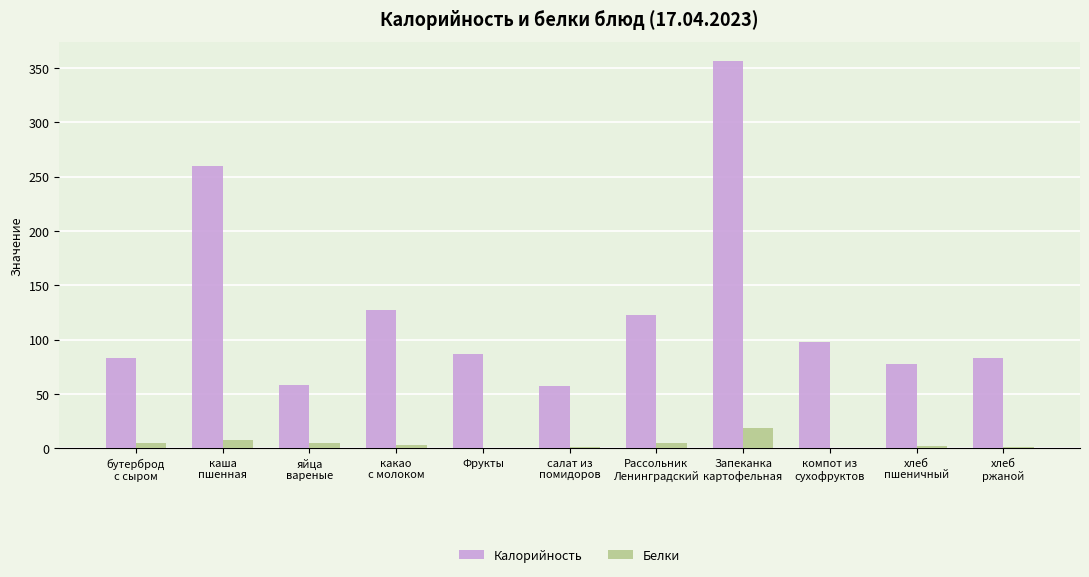

What is the maximum value shown in the chart?

356.0